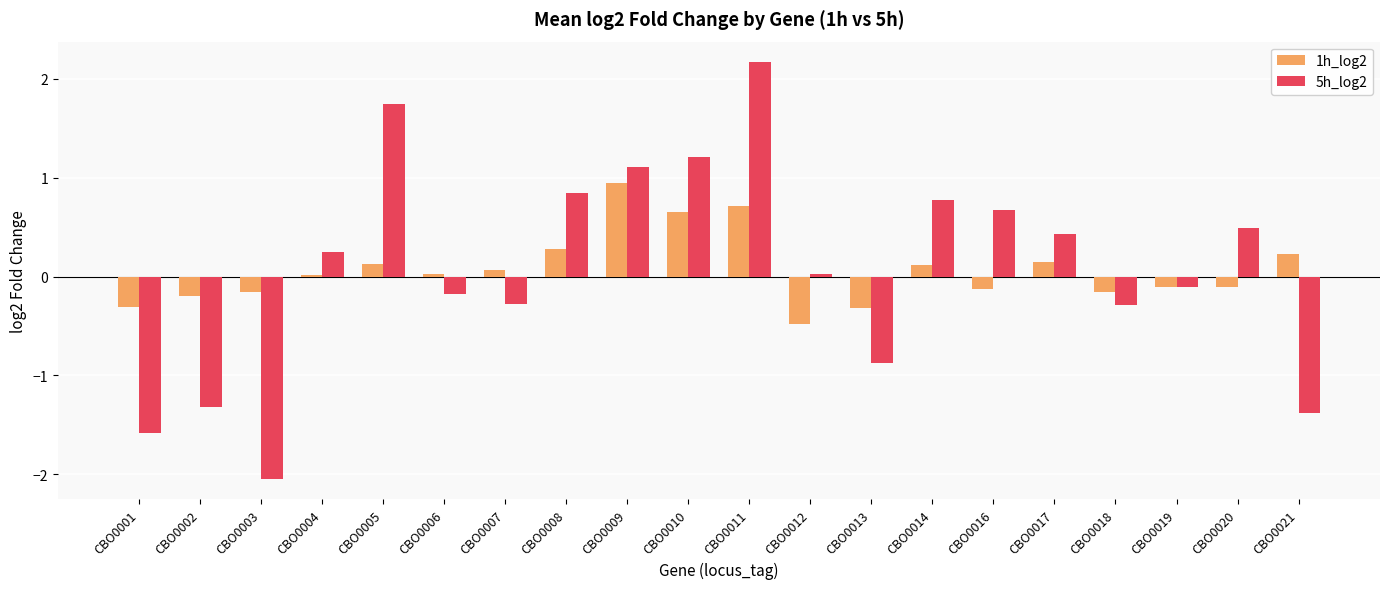

At which category is the sum across all series the highest?

CBO0011